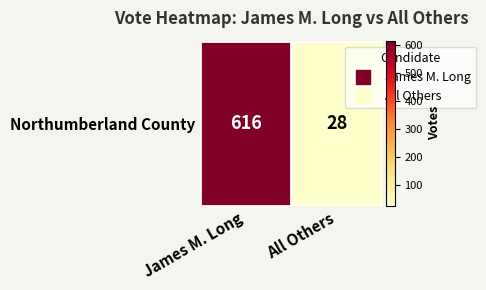

What is the ratio of the value at James M. Long to the value at All Others?

22.0